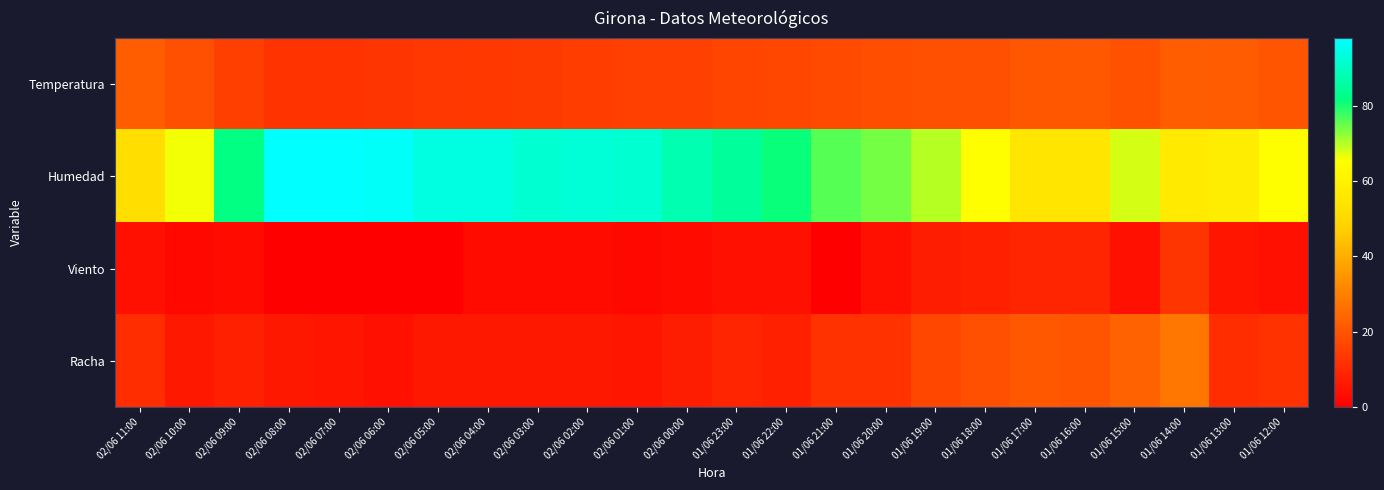

Rank the series at 02/06 07:00 from lowest to highest value.

Viento, Racha, Temperatura, Humedad